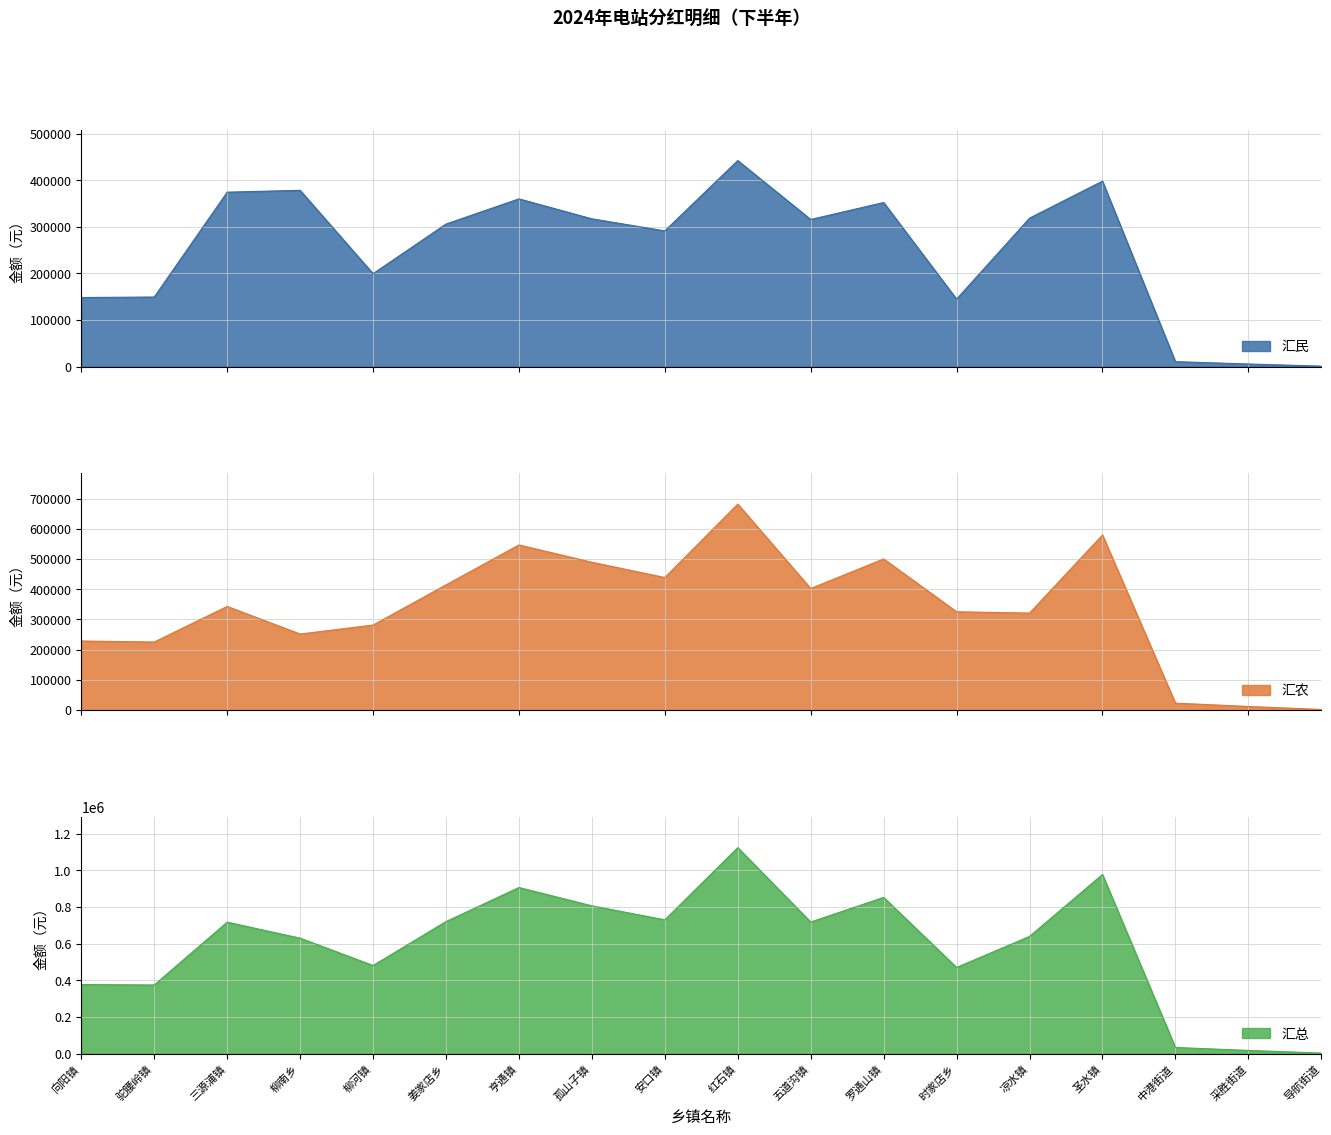

Reading right to left, what are all the values shown in this chart?

汇民: 1008	5544	10584	397996	318559	144795	352092	315722	442164	291259	317115	359935	305926	199421	378291	374319	149248	148230
汇农: 2200	12100	23100	579700	321200	325600	500500	402600	682000	438900	489500	546700	414700	281600	251900	343200	225500	228800
汇总: 3208	17644	33684	977696	639759	470395	852592	718322	1124164	730159	806615	906635	720626	481021	630191	717519	374748	377030